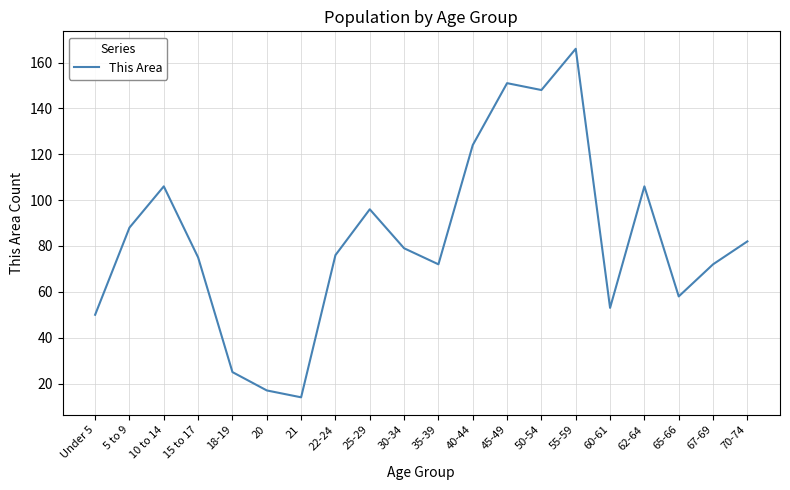

The value at 62-64 is 106. True or false?

True